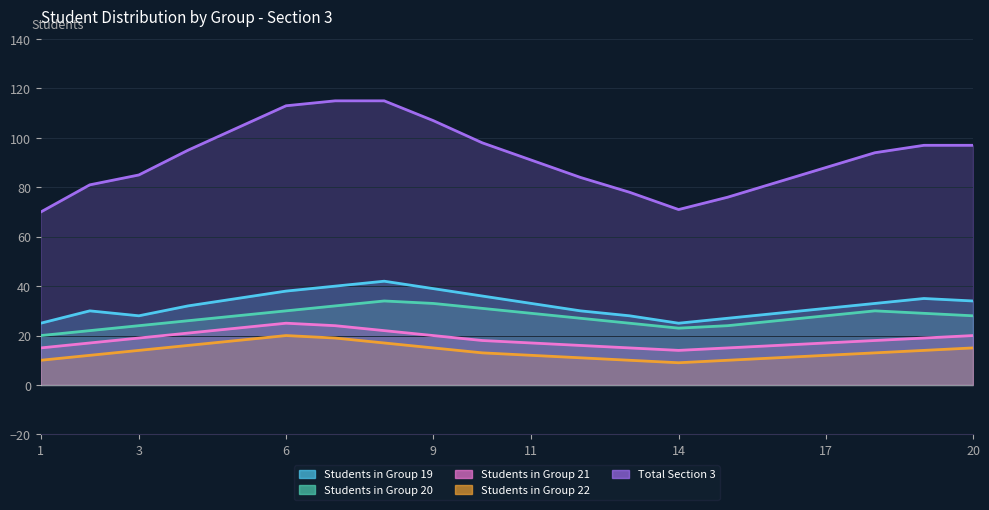

What is the value of the Students in Group 22 point at the 14th from the left?

9